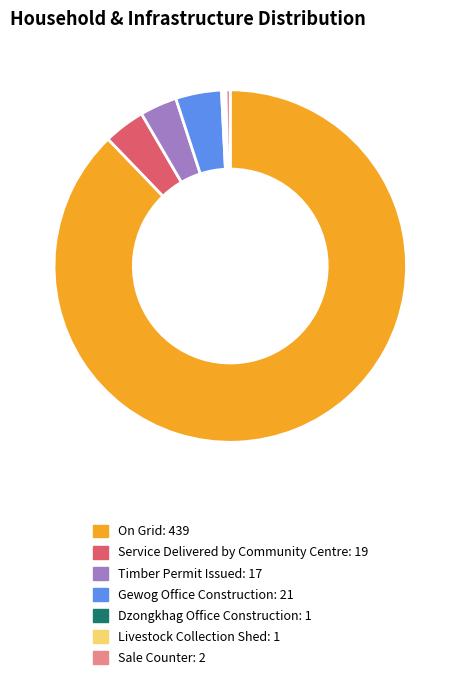

Combined, do On Grid and Sale Counter account for over 50%?

Yes